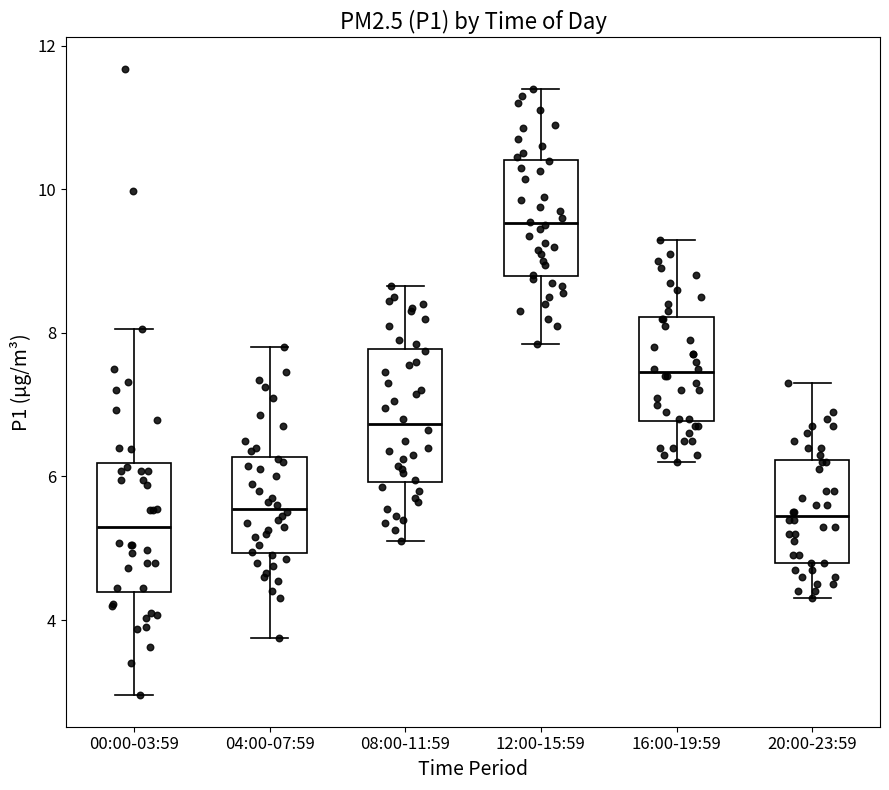

Reading left to right, transcribe this box plot: for each box, give where its median line is, the range the box spans, and where its two whiskers end, as read against the y-axis. The values are not printed on the chart, so give them approximately, as read against the axis.

00:00-03:59: median 5.4, box 4.4 to 6.2, whiskers 3.0 to 8.0
04:00-07:59: median 5.6, box 5.0 to 6.2, whiskers 3.8 to 7.8
08:00-11:59: median 6.8, box 6.0 to 7.8, whiskers 5.2 to 8.6
12:00-15:59: median 9.6, box 8.8 to 10.4, whiskers 7.8 to 11.4
16:00-19:59: median 7.4, box 6.8 to 8.2, whiskers 6.2 to 9.4
20:00-23:59: median 5.4, box 4.8 to 6.2, whiskers 4.4 to 7.4